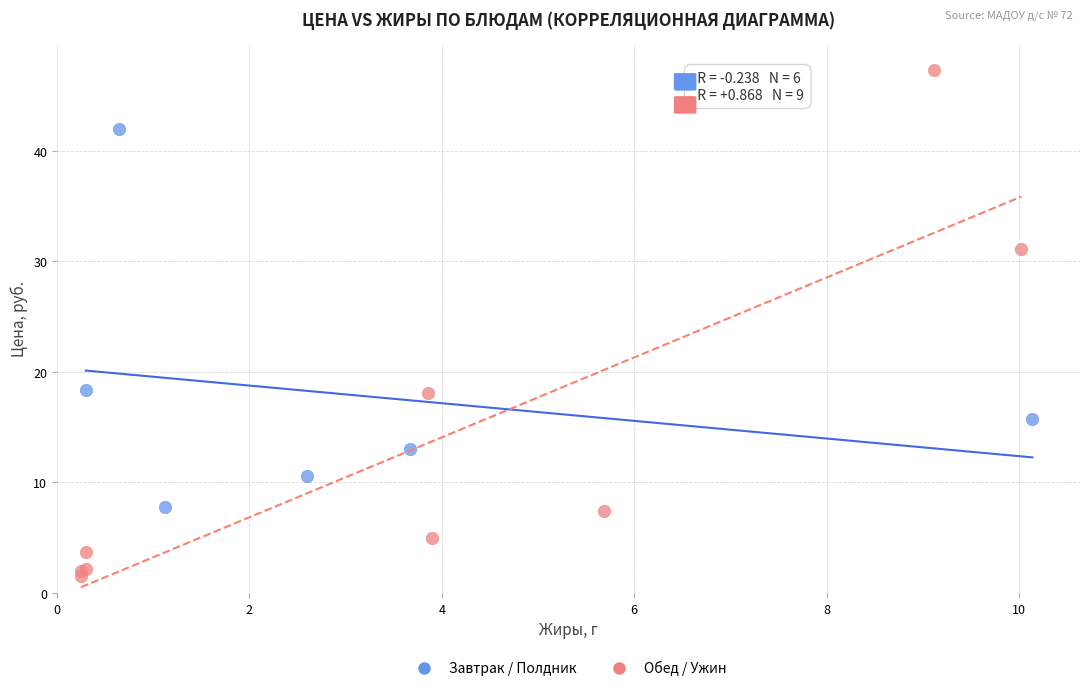

Which series has the widest spread of Y values?

Обед / Ужин